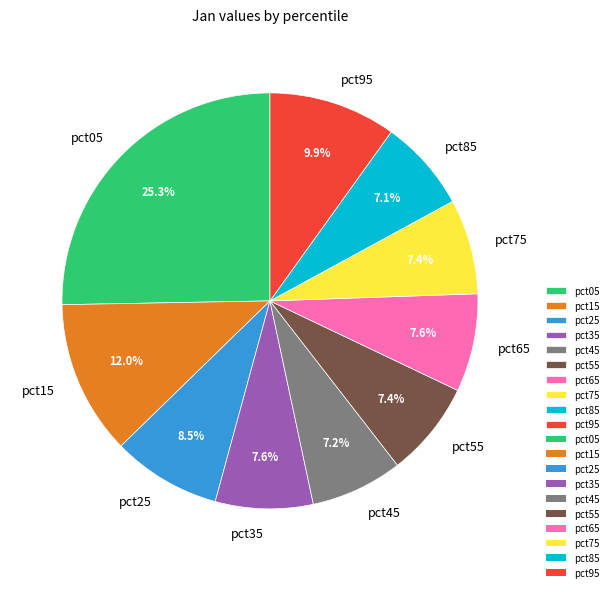

Which slice is the largest?

pct05